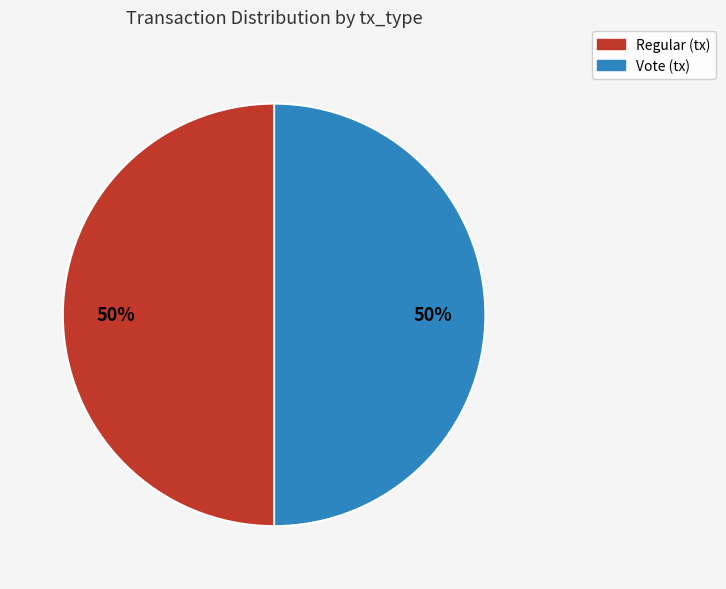

To the nearest percent, what is the average slice percentage?

50%